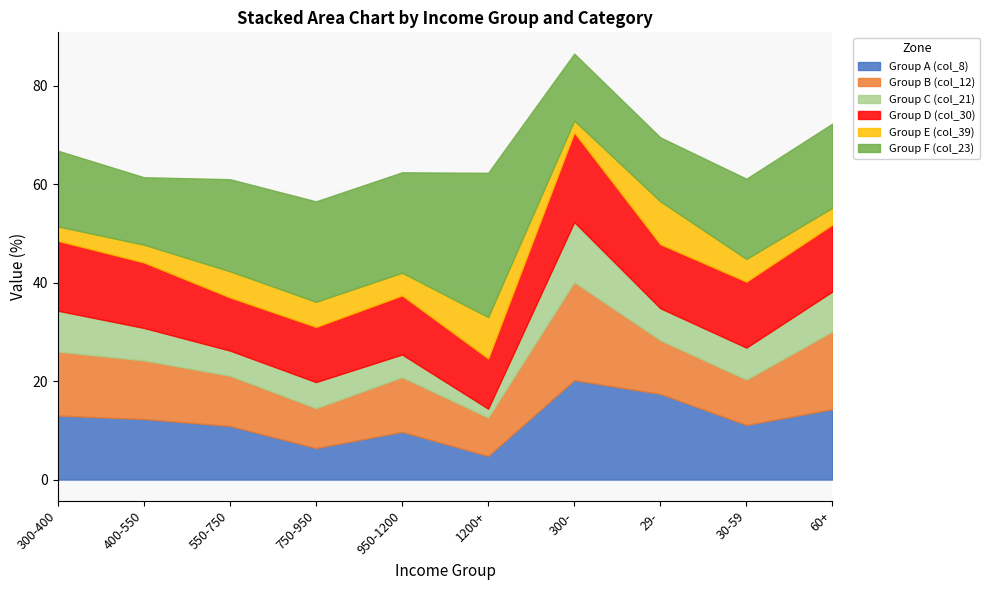

At which category does Group E (col_39) reach its first local valley?

950-1200